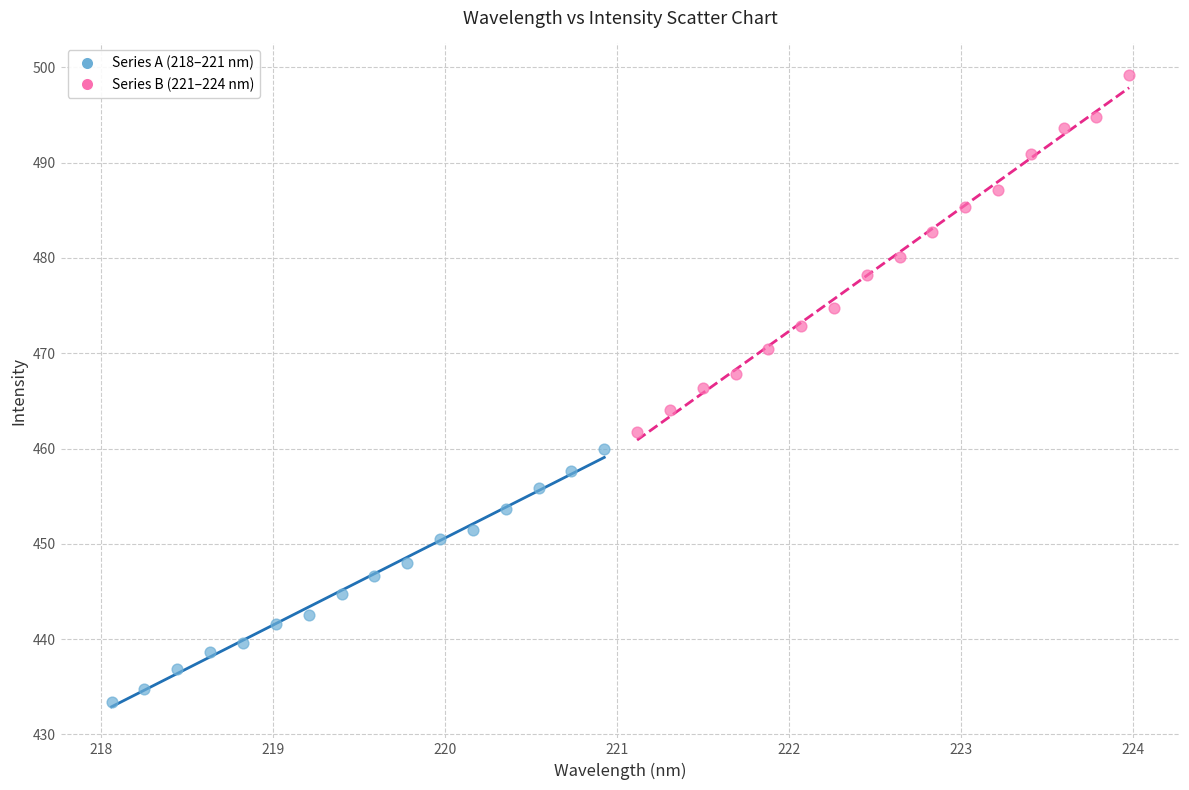

Which series reaches the minimum Y coordinate?

Series A (218–221 nm)